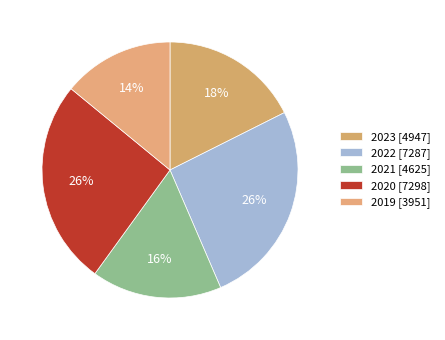

Count the number of slices in the pie.

5